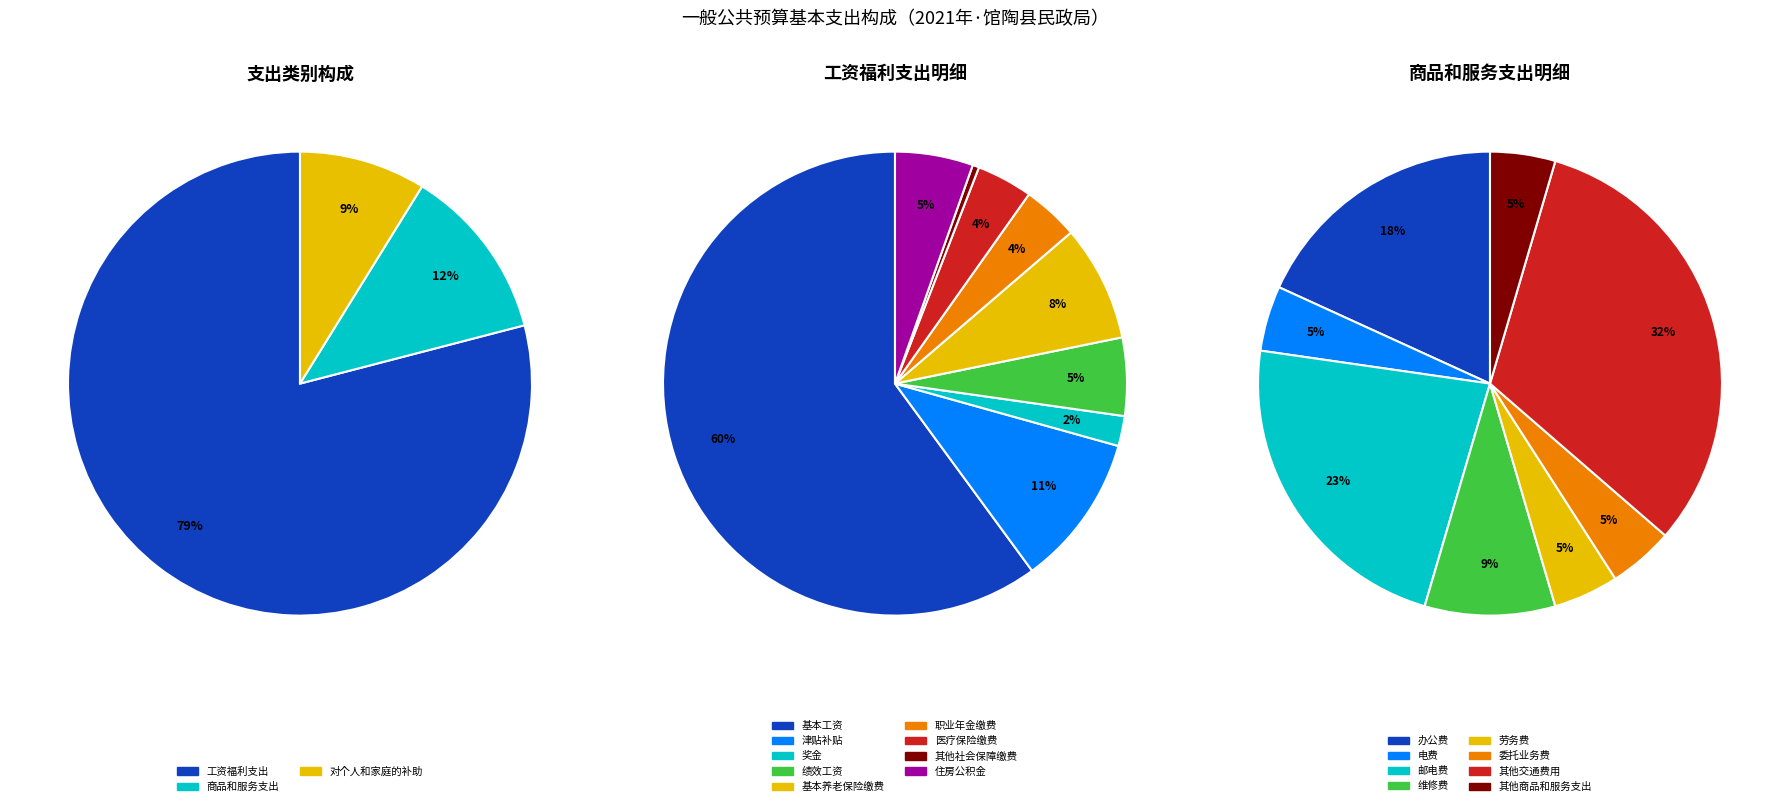

To the nearest percent, what percentage of the pie is 商品和服务支出?

12%